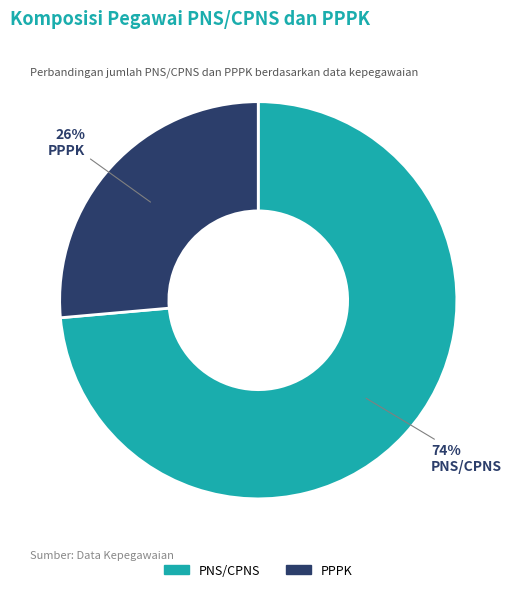

What is the smallest slice in the pie chart?

PPPK